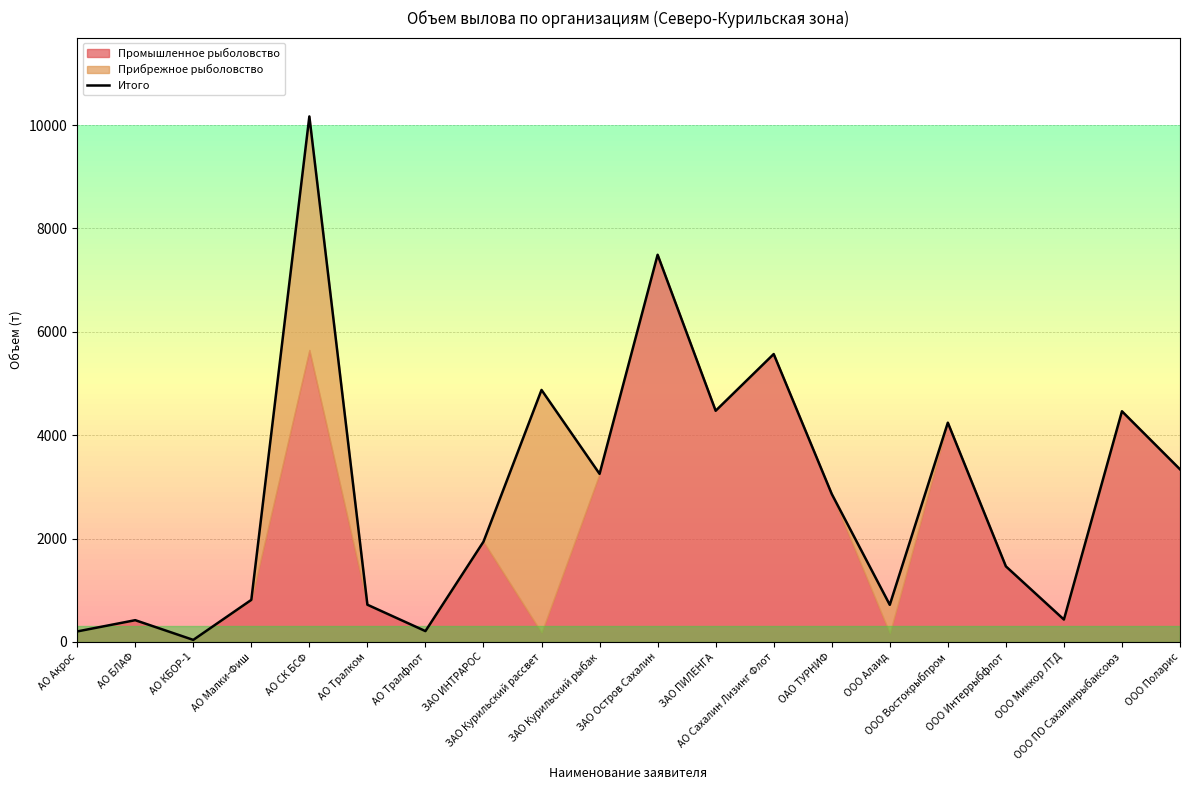

True or false: the data shows 6437.4 at ООО ПО Сахалинрыбаксоюз.

False